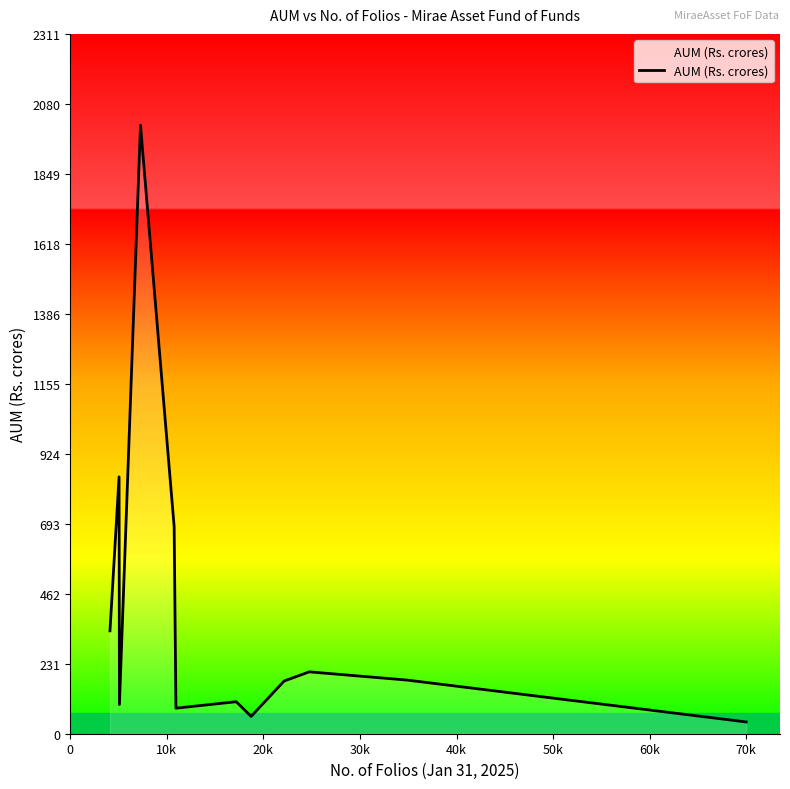

How many lines are shown in the chart?

1